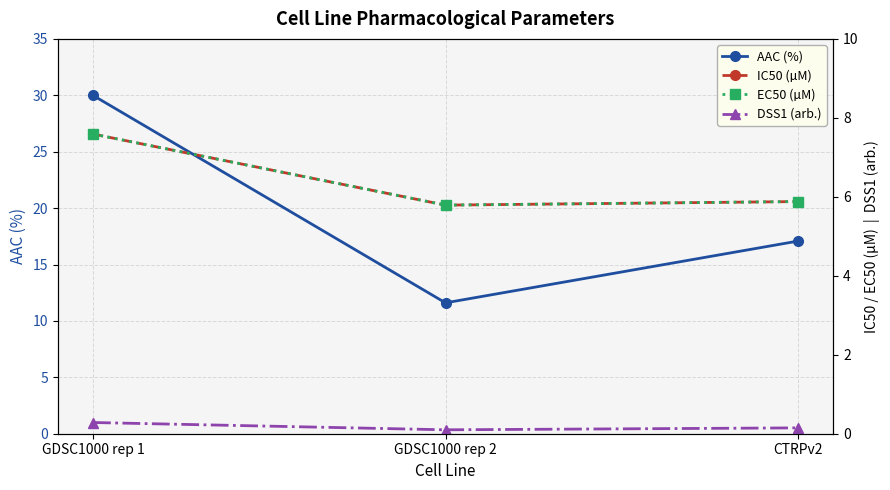

Is it true that AAC (%) equals 5.8 at GDSC1000 rep 2?

False